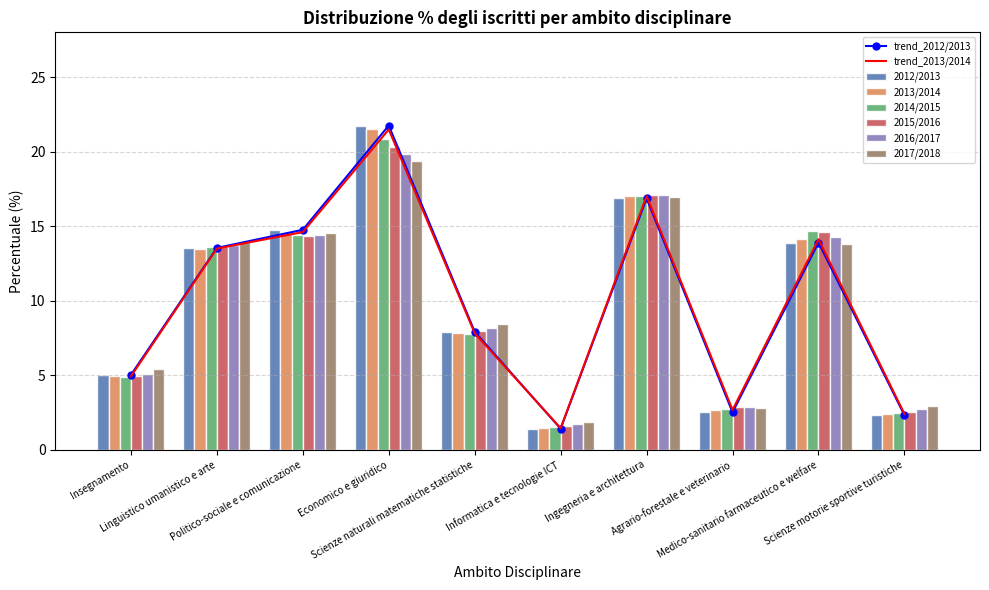

Reading left to right, list all the values displayed in this chart.

2012/2013: 5.0	13.5	14.8	21.7	7.9	1.4	16.9	2.5	13.9	2.3
2013/2014: 4.9	13.5	14.6	21.5	7.8	1.4	17.0	2.7	14.1	2.4
2014/2015: 4.9	13.6	14.4	20.9	7.8	1.5	17.0	2.8	14.7	2.5
2015/2016: 4.9	13.7	14.4	20.3	8.0	1.6	17.1	2.9	14.6	2.5
2016/2017: 5.1	13.8	14.4	19.9	8.2	1.7	17.1	2.9	14.3	2.7
2017/2018: 5.4	13.9	14.6	19.4	8.4	1.8	17.0	2.8	13.8	2.9